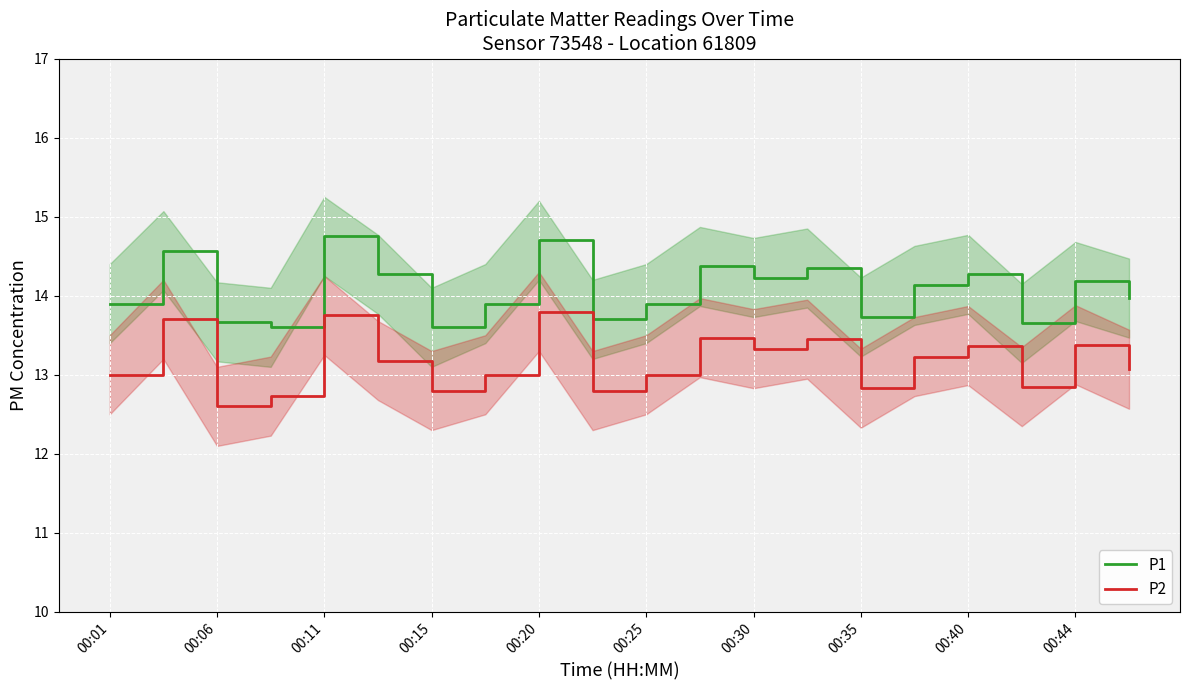

Rank the series by their average value, from highest to lowest.

P1, P2